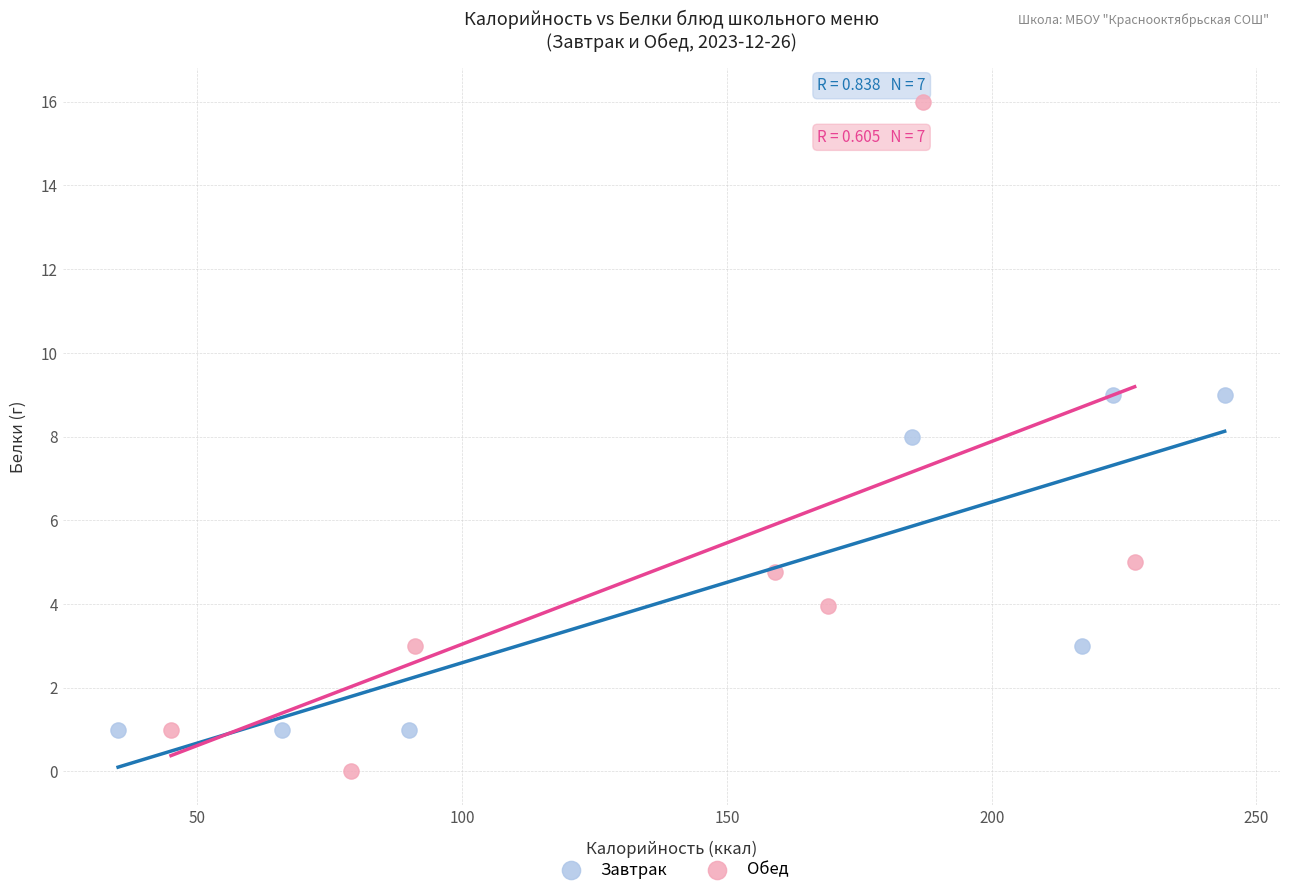

Which series has the largest Y range (max minus min)?

Обед